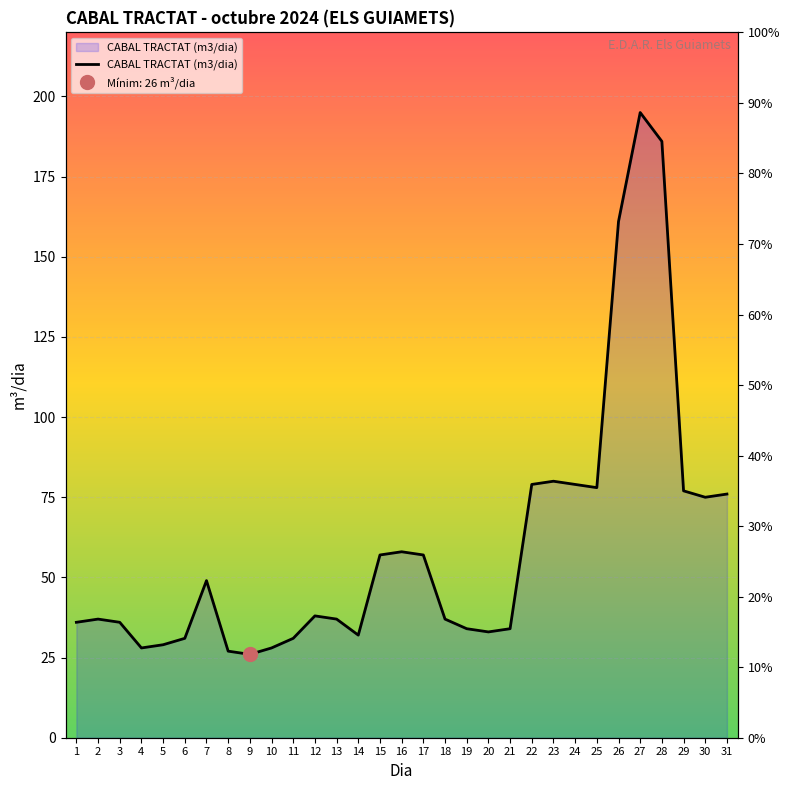

What is the sum of all values?

1861